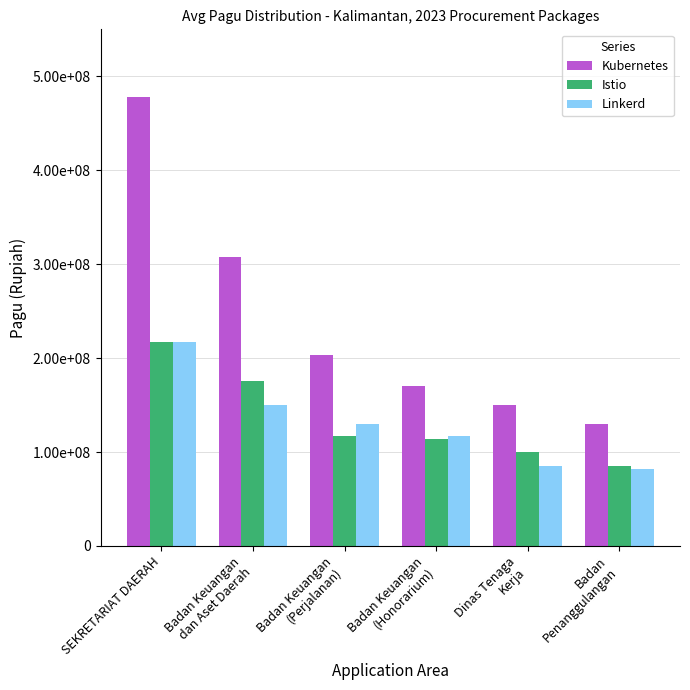

What are all the series names shown in the legend?

Kubernetes, Istio, Linkerd